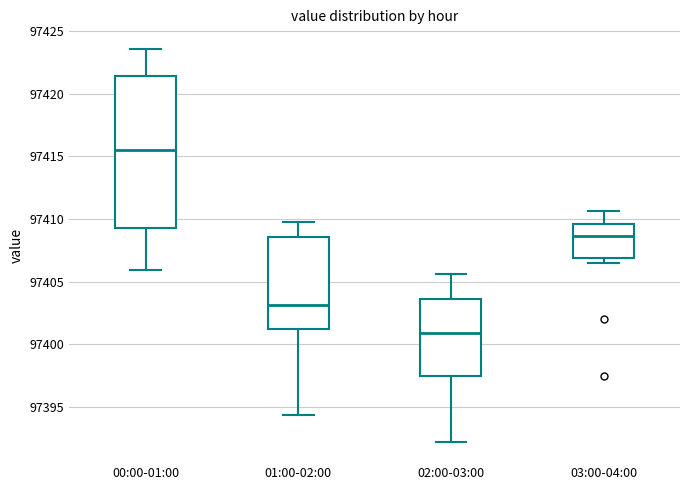

Which box has the highest median line?

00:00-01:00